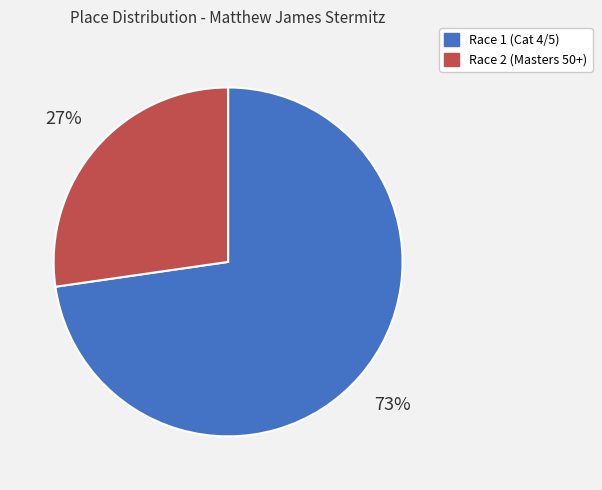

Is it true that Race 1 (Cat 4/5) is 64% of the pie?

False